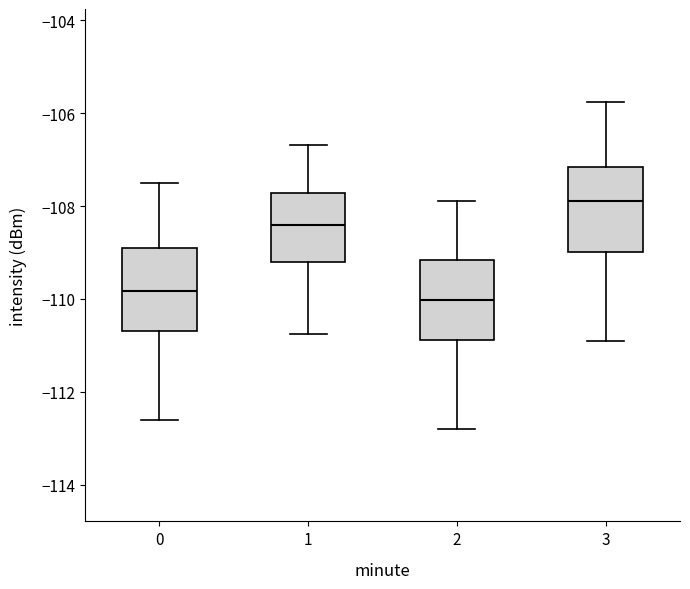

Reading left to right, transcribe this box plot: for each box, give where its median line is, the range the box spans, and where its two whiskers end, as read against the y-axis. The values are not printed on the chart, so give them approximately, as read against the axis.

0: median -109.8, box -110.6 to -109.0, whiskers -112.6 to -107.6
1: median -108.4, box -109.2 to -107.8, whiskers -110.8 to -106.6
2: median -110.0, box -110.8 to -109.2, whiskers -112.8 to -107.8
3: median -107.8, box -109.0 to -107.2, whiskers -111.0 to -105.8